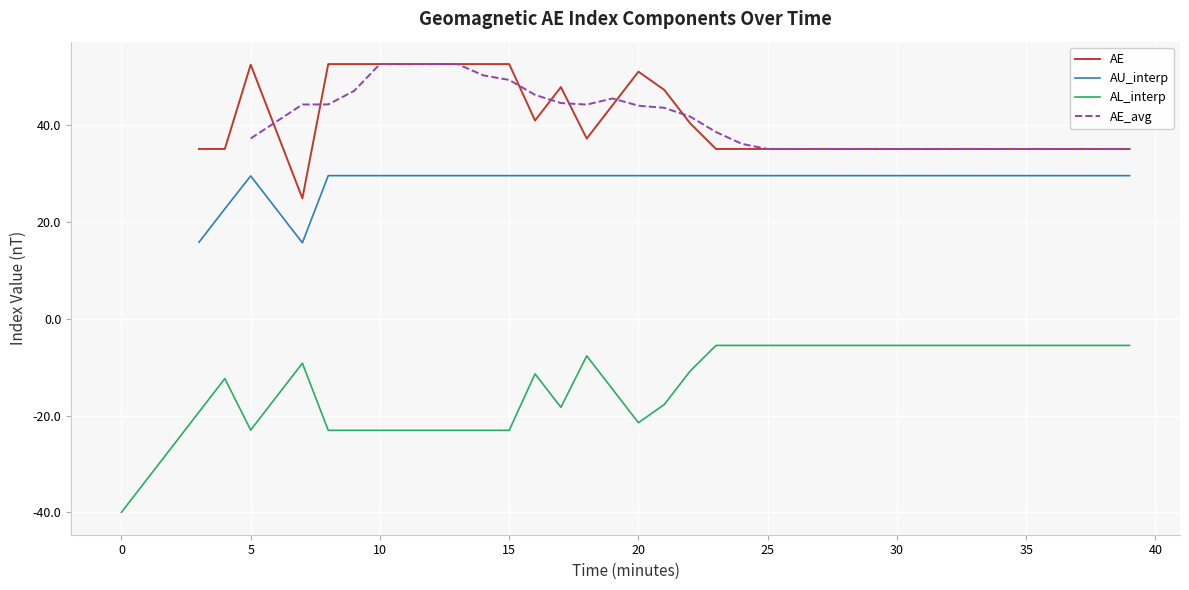

How many data points in AE are less than 35?

1